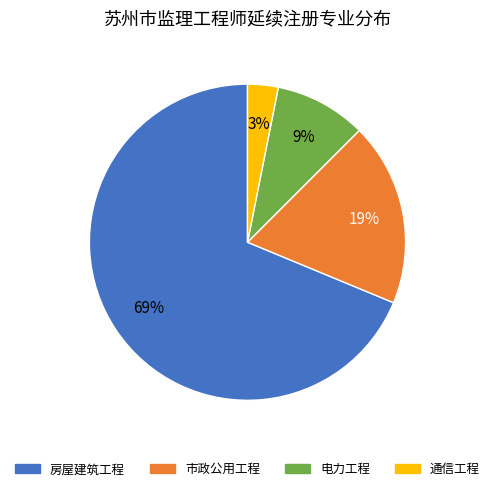

To the nearest percent, what is the difference between the largest and smallest slice percentages?

66%